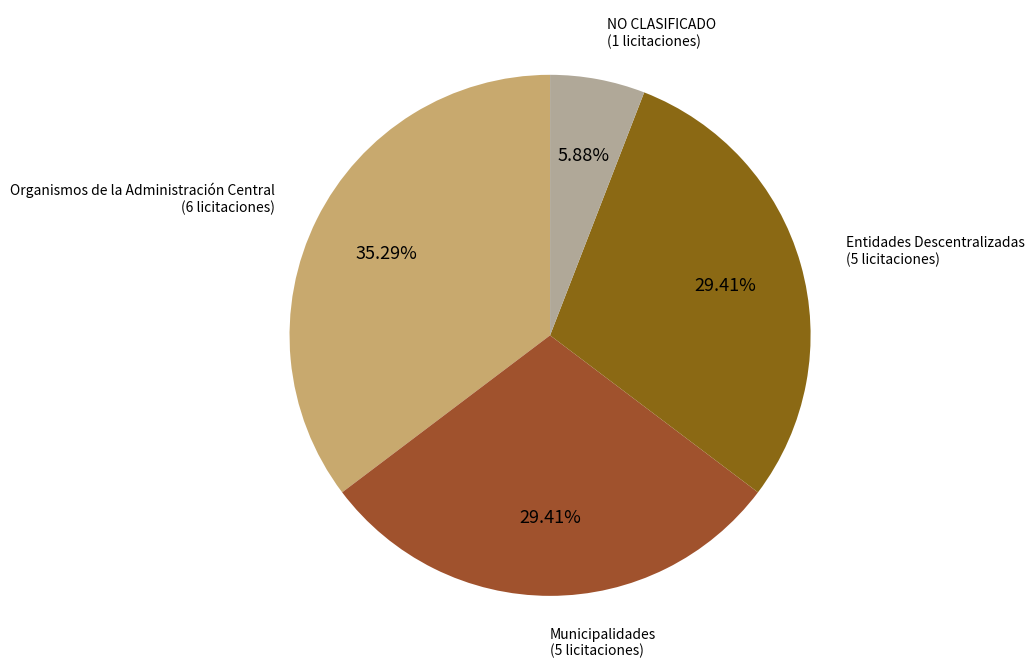

How many segments does this pie chart have?

4